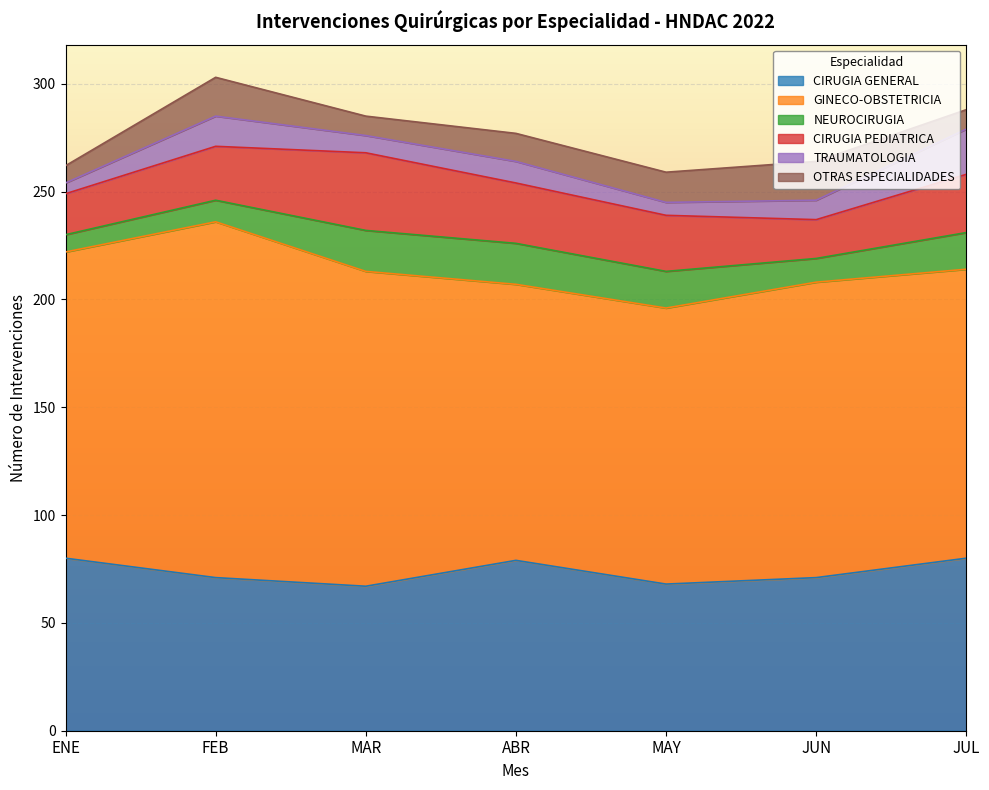

How many OTRAS ESPECIALIDADES values are between 9 and 18?

6